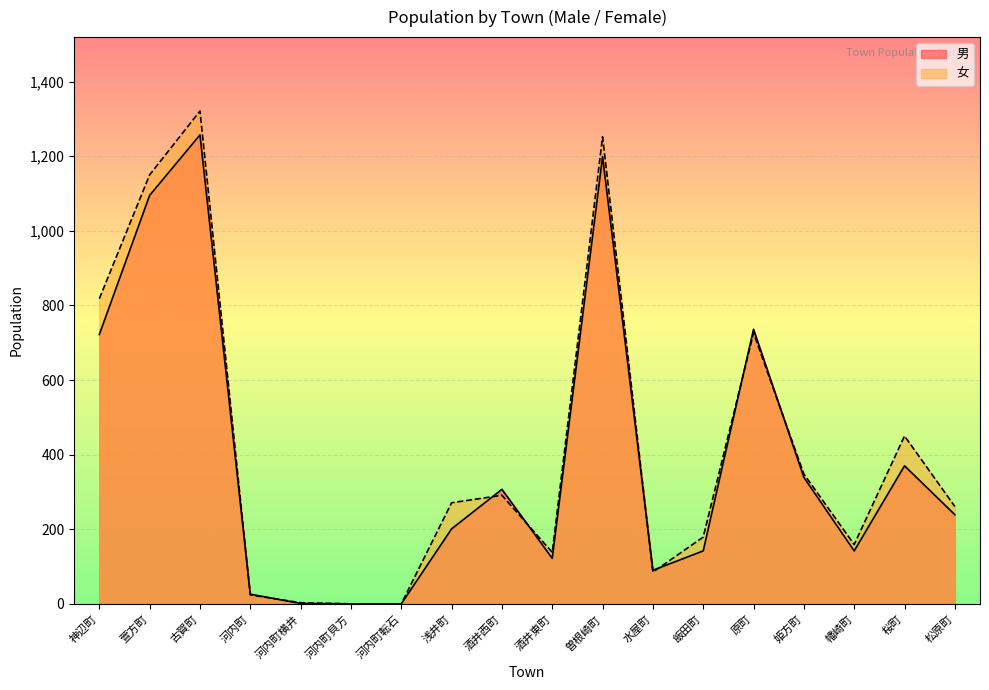

What is the label of the 17th point from the left?

桜町